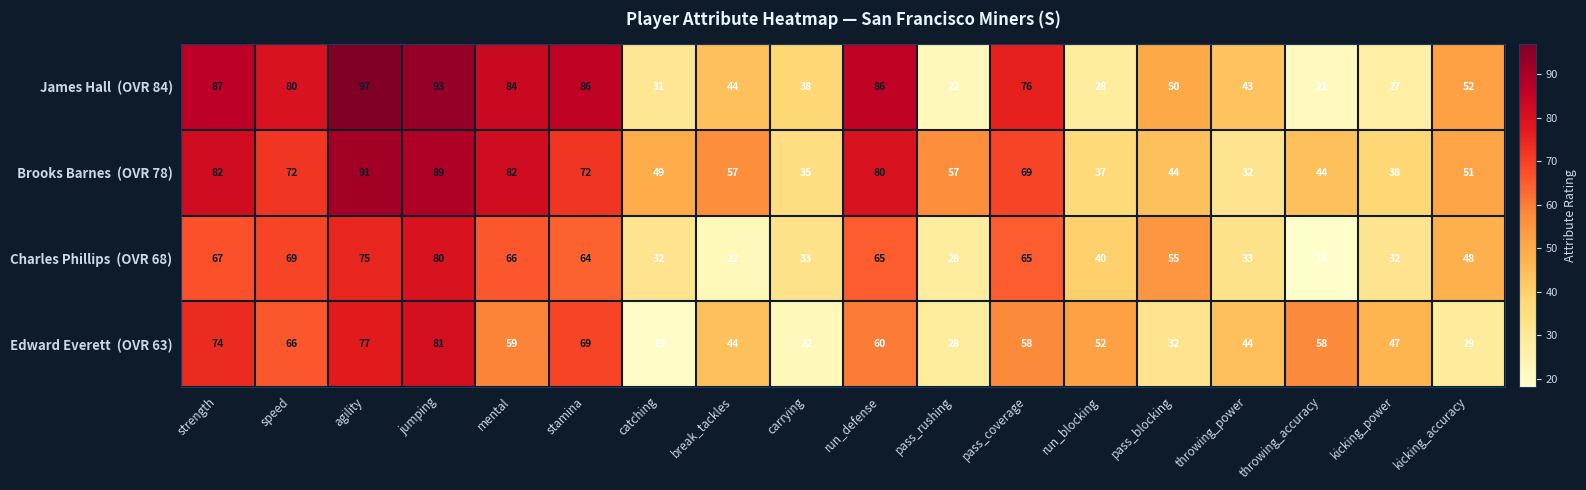

Which label corresponds to the largest value in the chart?

agility